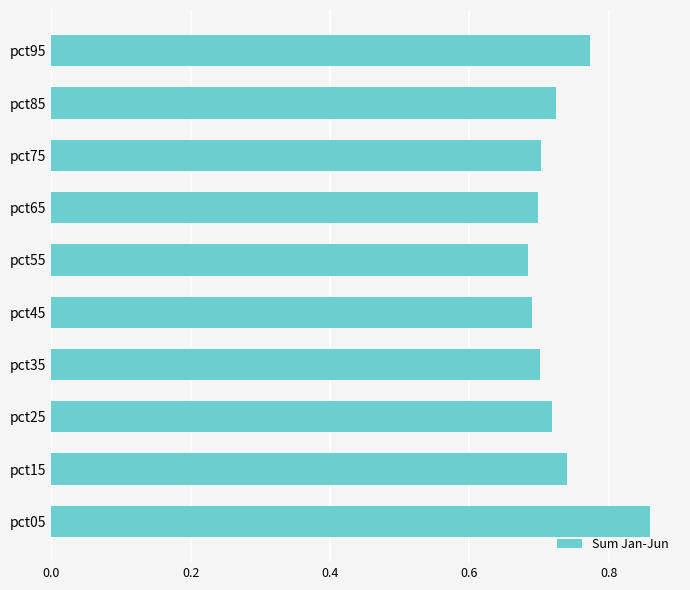

What is the sum of the values at pct45 and pct65?

1.4